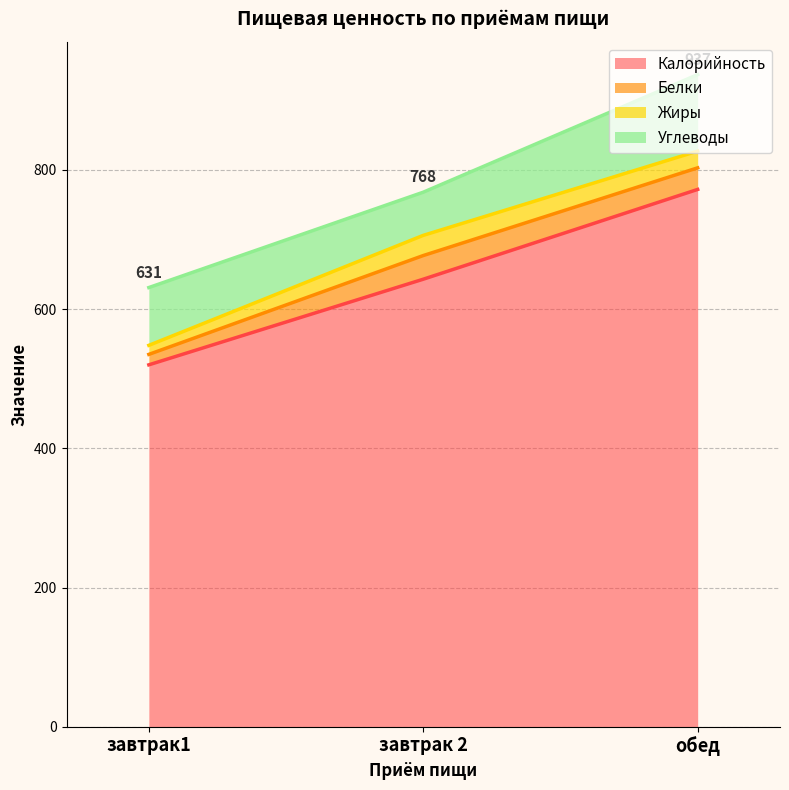

True or false: Белки has a value of 31 at обед.

True